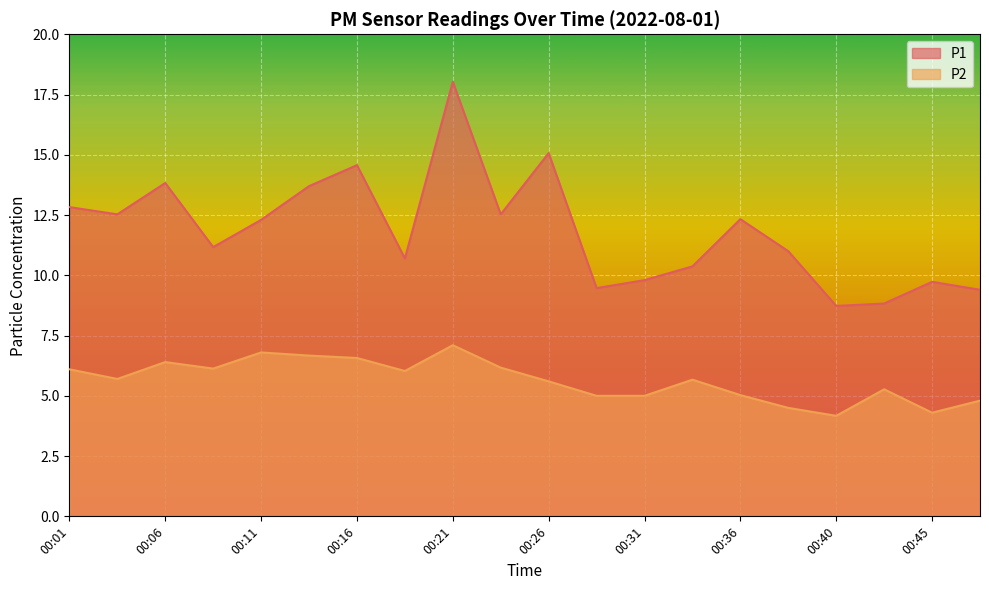

What is the approximate value of P1 at 00:16?

14.6